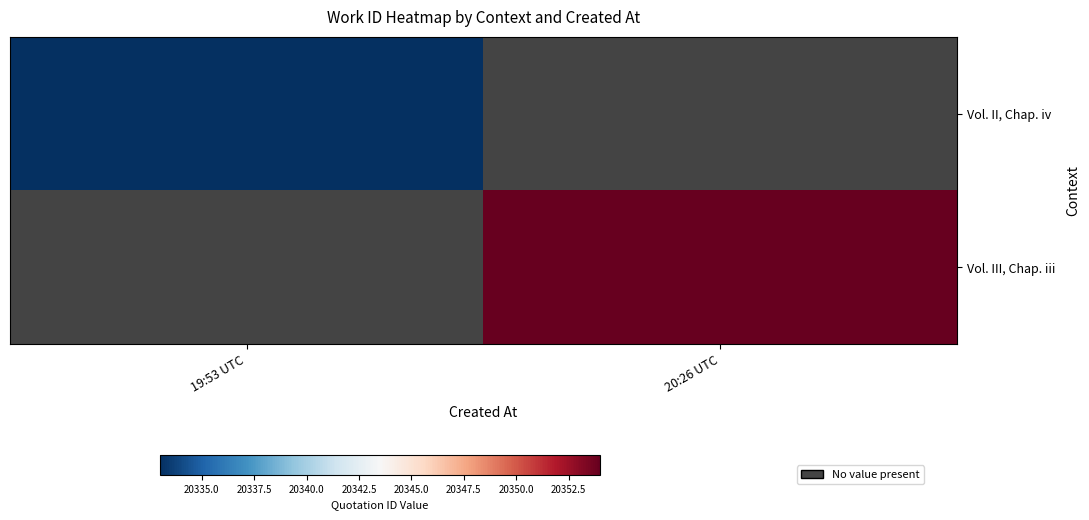

What is the total value across all series at 20:26 UTC?

20354